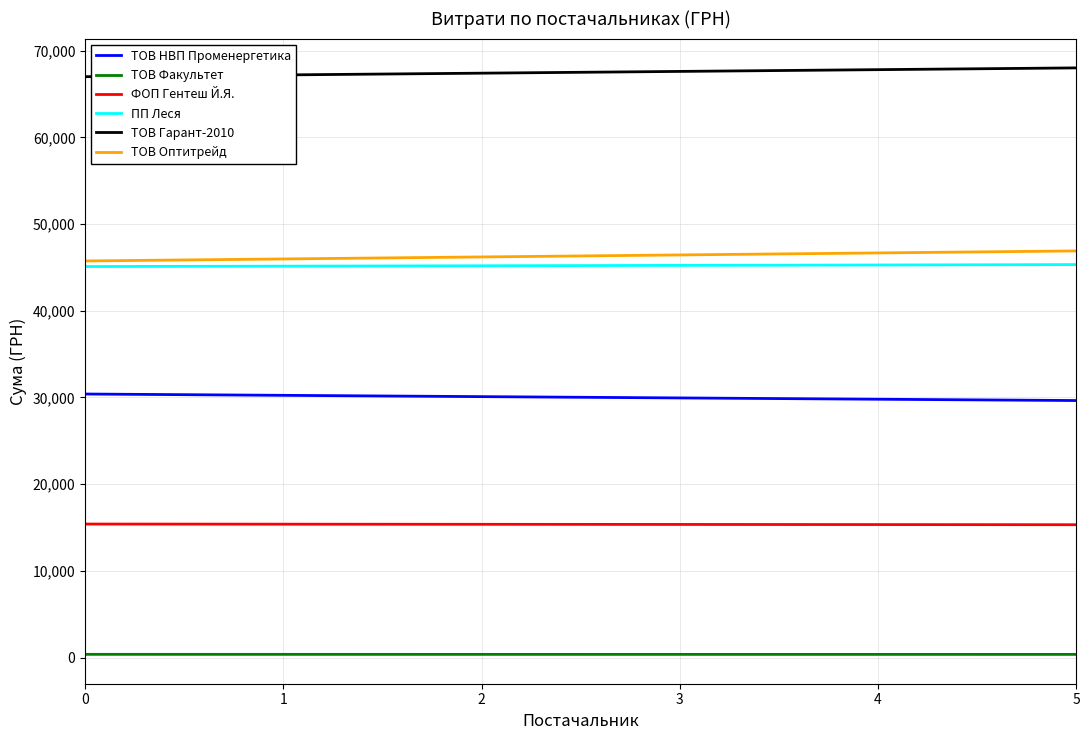

What is the average value of the ТОВ НВП Променергетика series?

30016.8